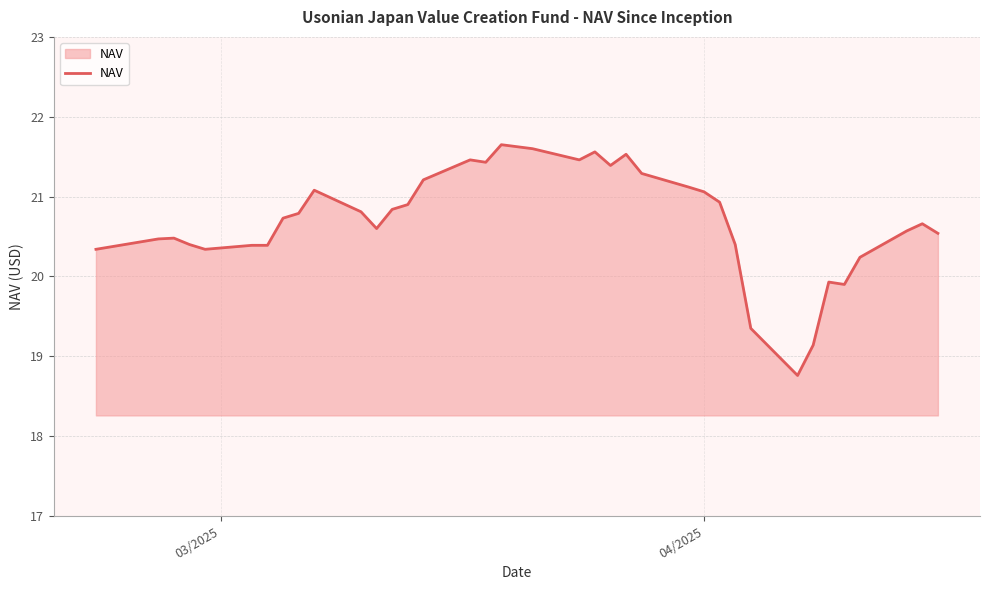

What is the difference between the maximum and minimum values?

2.9